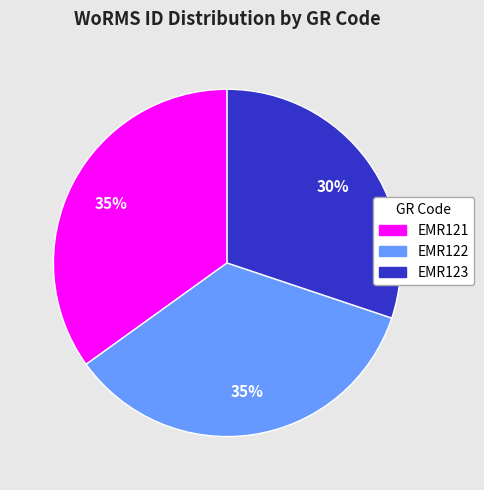

Do EMR123 and EMR122 together represent more than half of the pie?

Yes